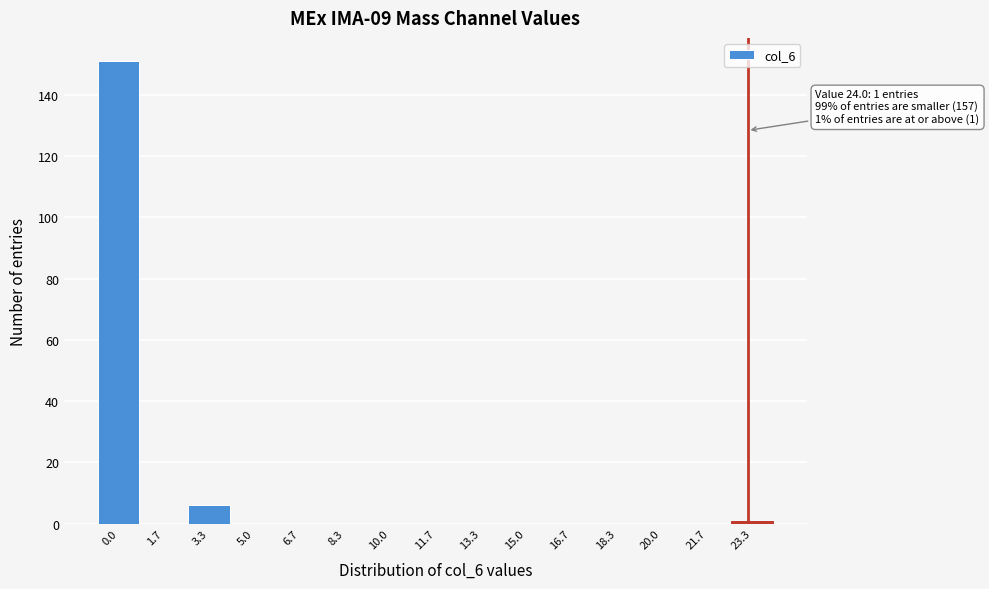

Reading left to right, extract all data points from this chart.

0.0=151	1.7=0	3.3=6	5.0=0	6.7=0	8.3=0	10.0=0	11.7=0	13.3=0	15.0=0	16.7=0	18.3=0	20.0=0	21.7=0	23.3=1